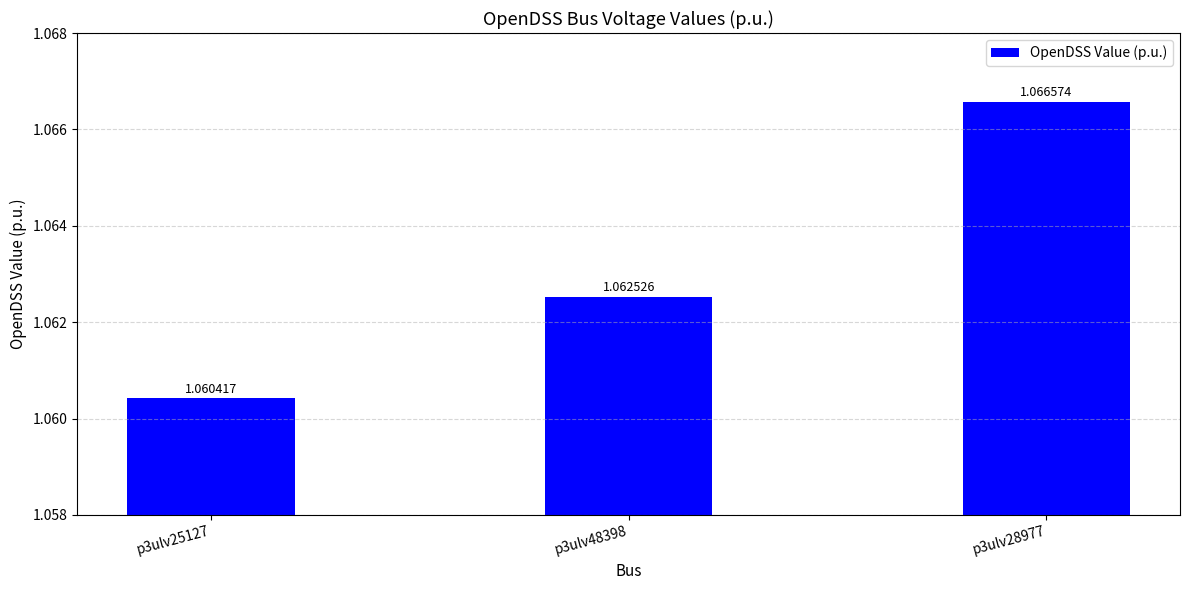

Which label corresponds to the largest value in the chart?

p3ulv28977